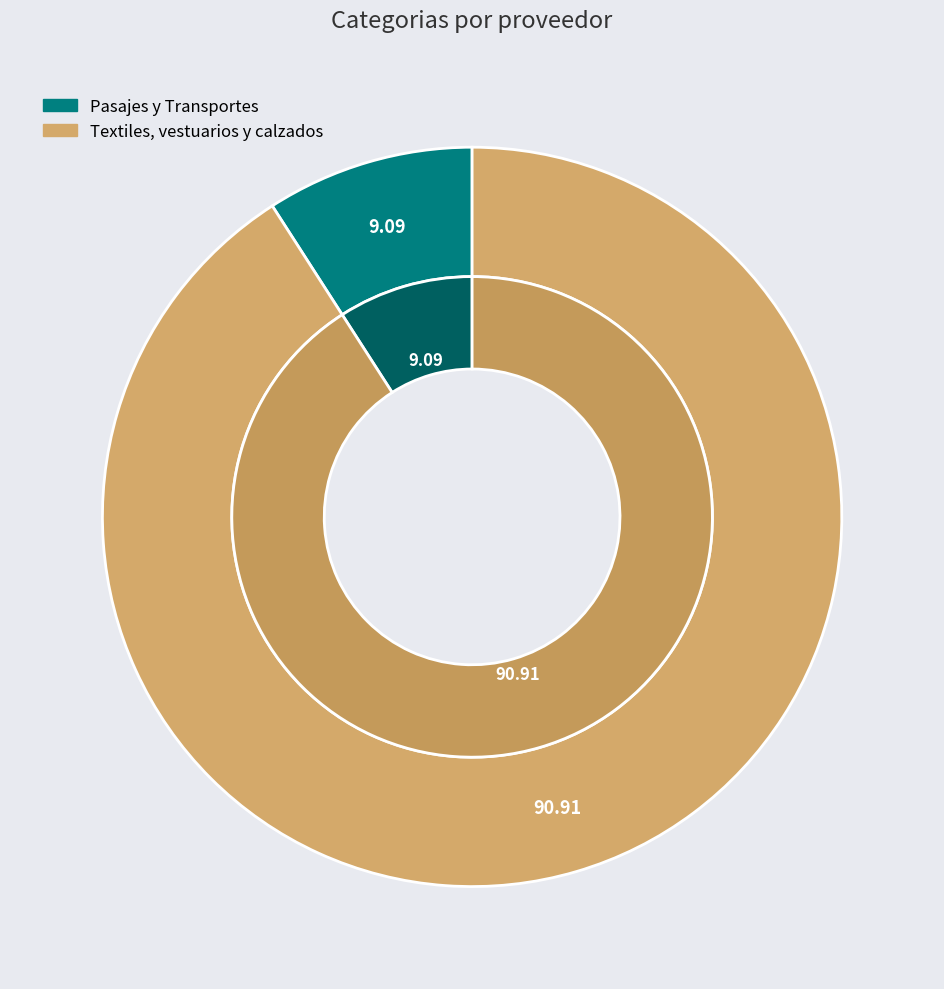

What is the ratio of the value at Textiles, vestuarios y calzados to the value at Pasajes y Transportes?

10.0